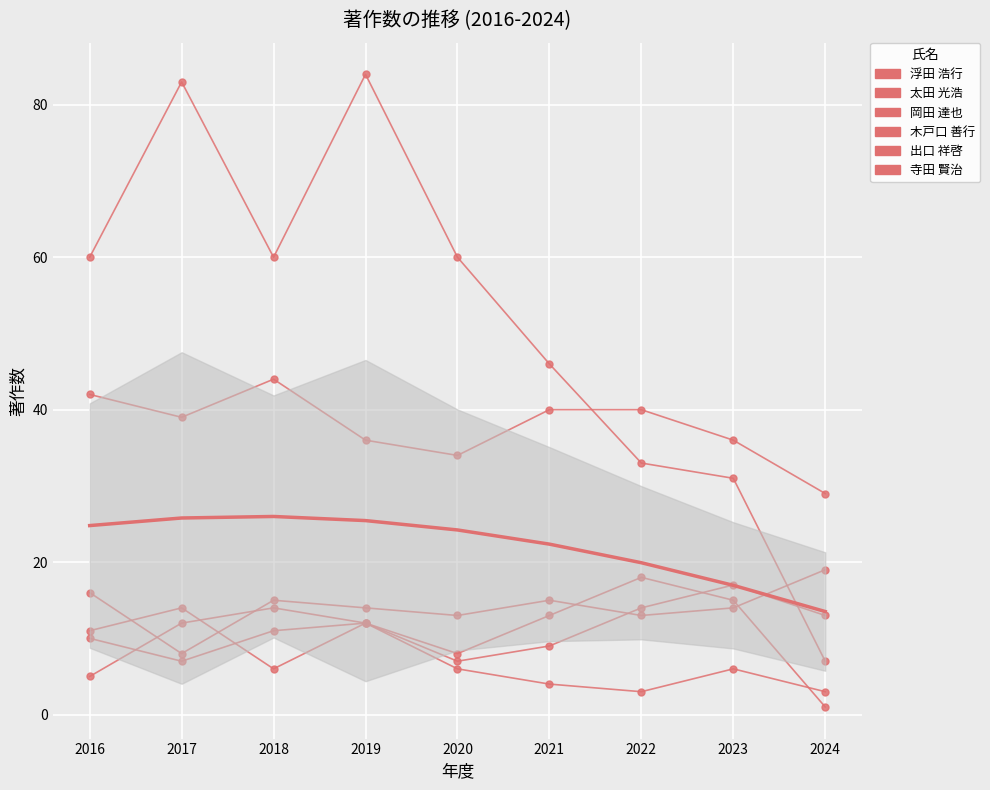

Which label corresponds to the smallest value in the chart?

2024